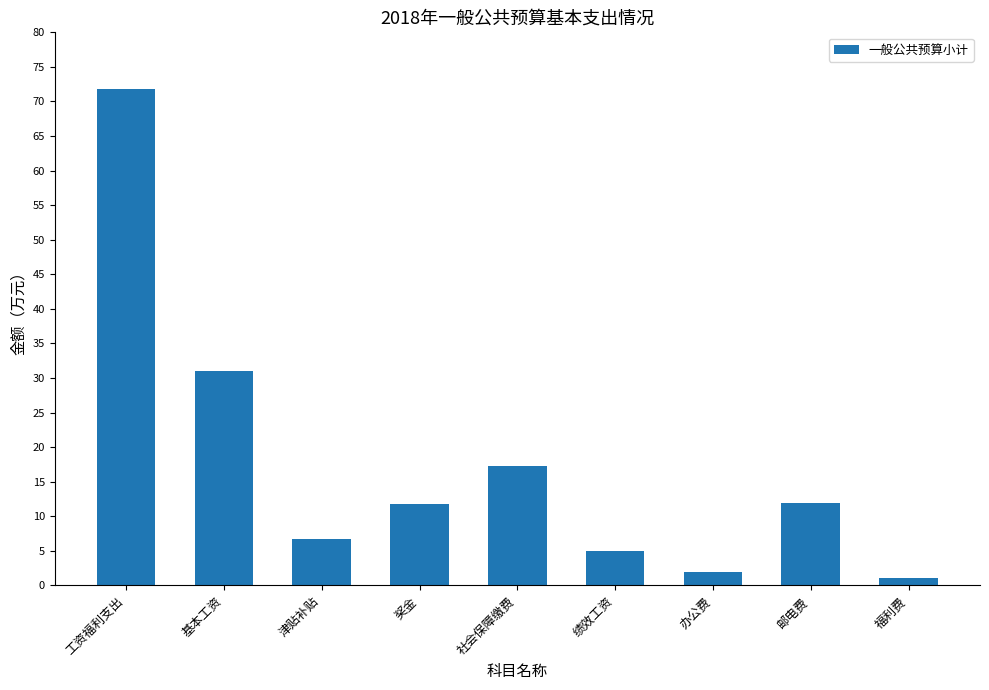

What is the change in value from 工资福利支出 to 基本工资?

-40.9